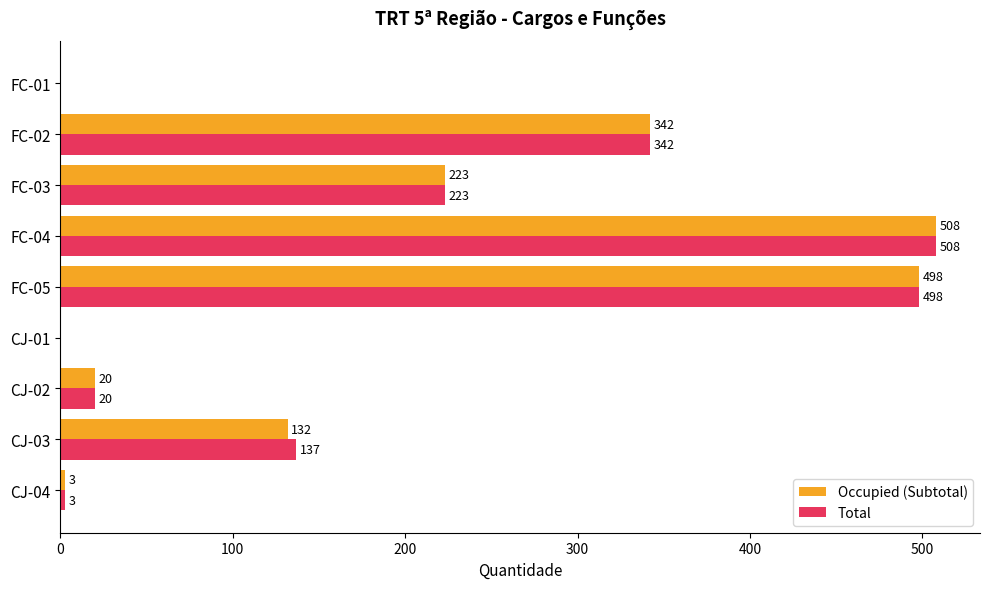

Where is Total nearest to the value 254?

FC-03